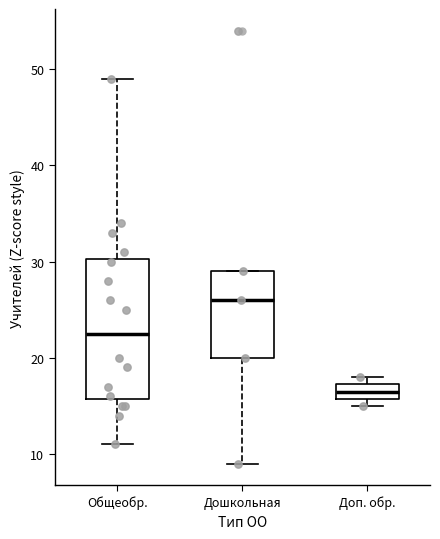

Which box's median line is the lowest?

Доп. обр.